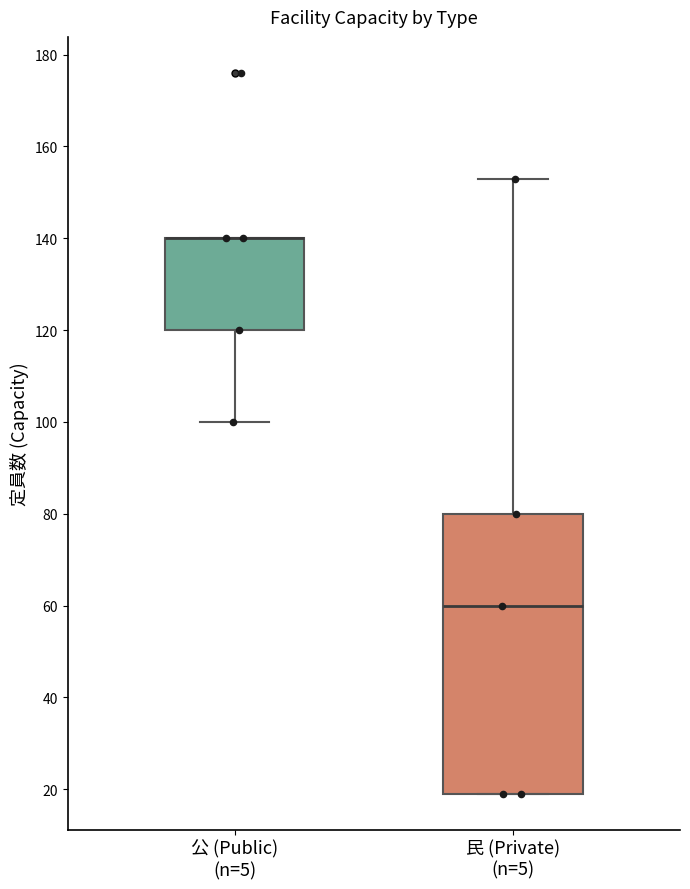

Reading left to right, transcribe this box plot: for each box, give where its median line is, the range the box spans, and where its two whiskers end, as read against the y-axis. The values are not printed on the chart, so give them approximately, as read against the axis.

公 (Public) (n=5): median 140 (drawn on the box's upper edge), box 120 to 140, whiskers 100 to 140
民 (Private) (n=5): median 60, box 20 to 80, whiskers 20 to 154